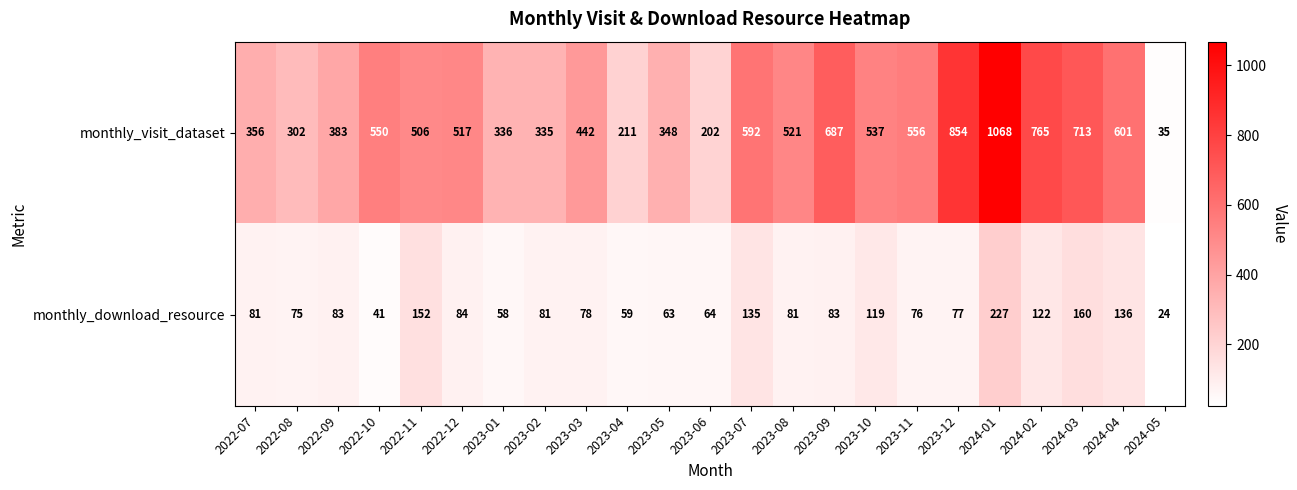

List the series in order of their peak value, lowest first.

monthly_download_resource, monthly_visit_dataset